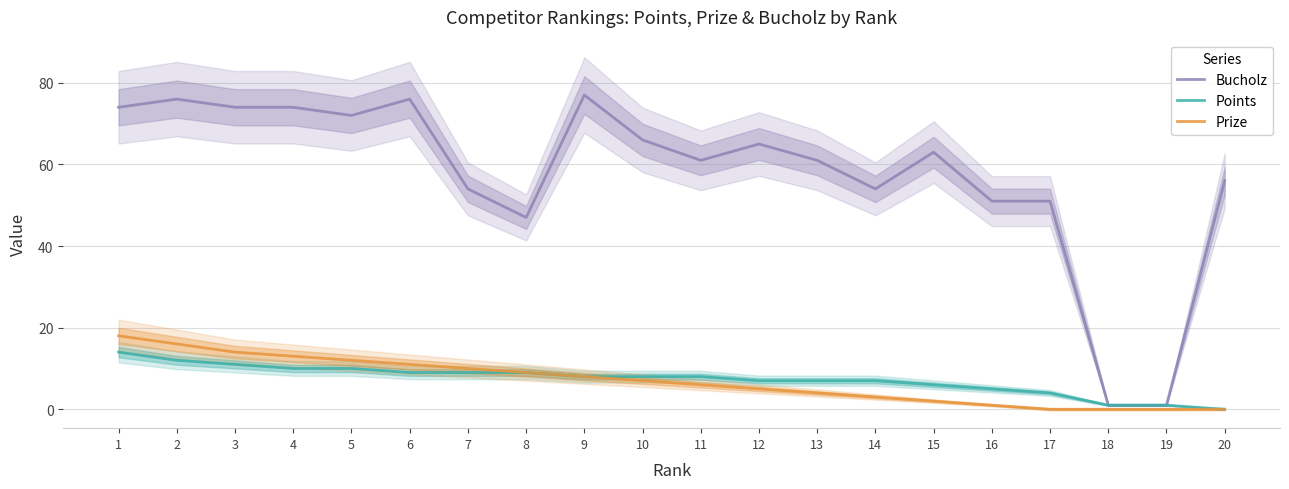

At which category does Bucholz reach its first local peak?

2